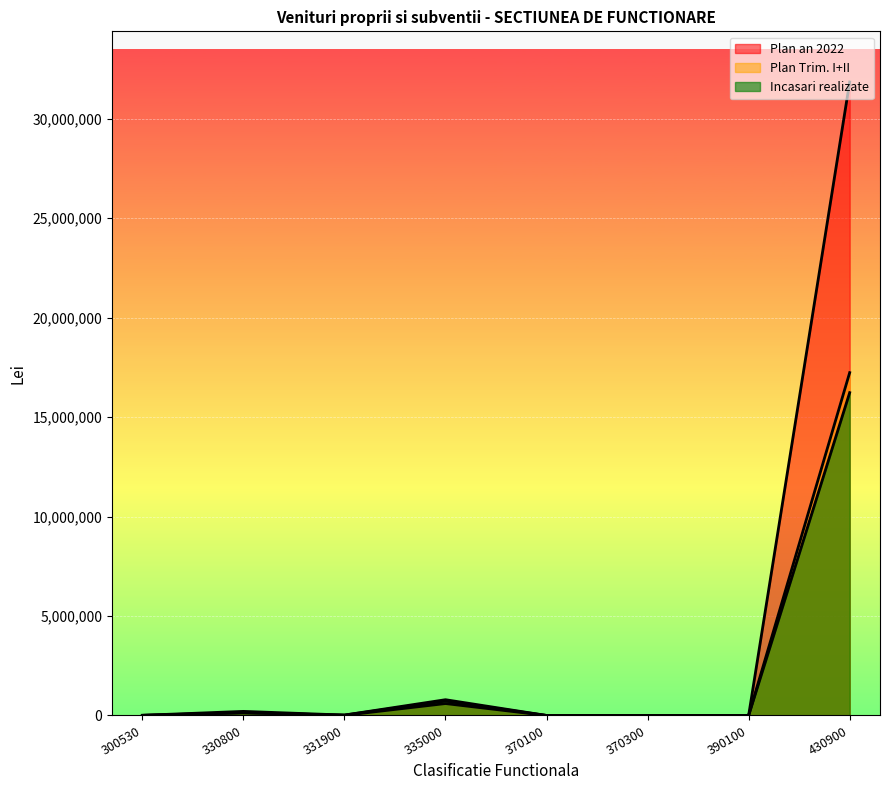

True or false: Plan Trim. I+II has a value of 0.0 at 370100.

True